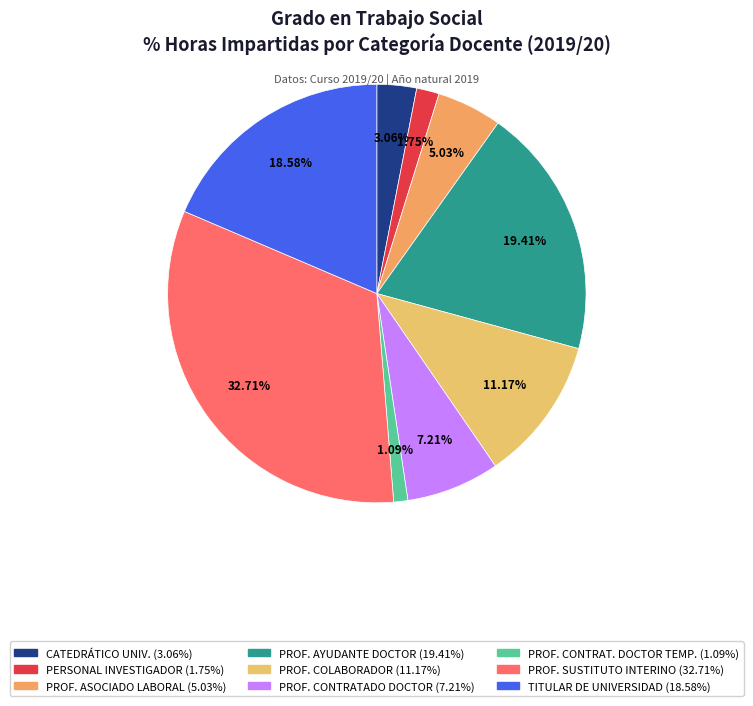

How many slices are in this pie chart?

9